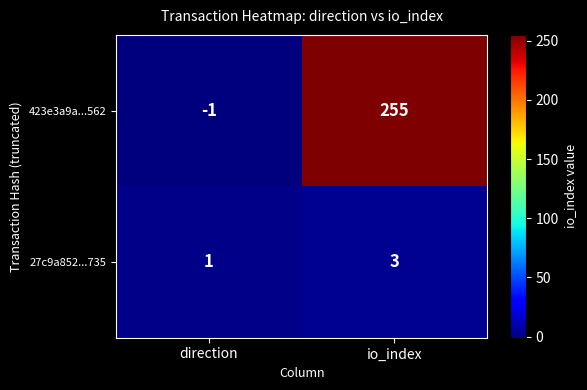

List the series in order of their overall mean, highest first.

423e3a9a...562, 27c9a852...735